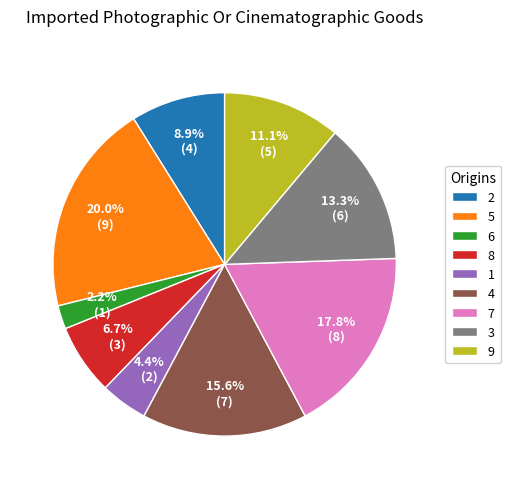

What portion of the pie excludes 8?

93.3%